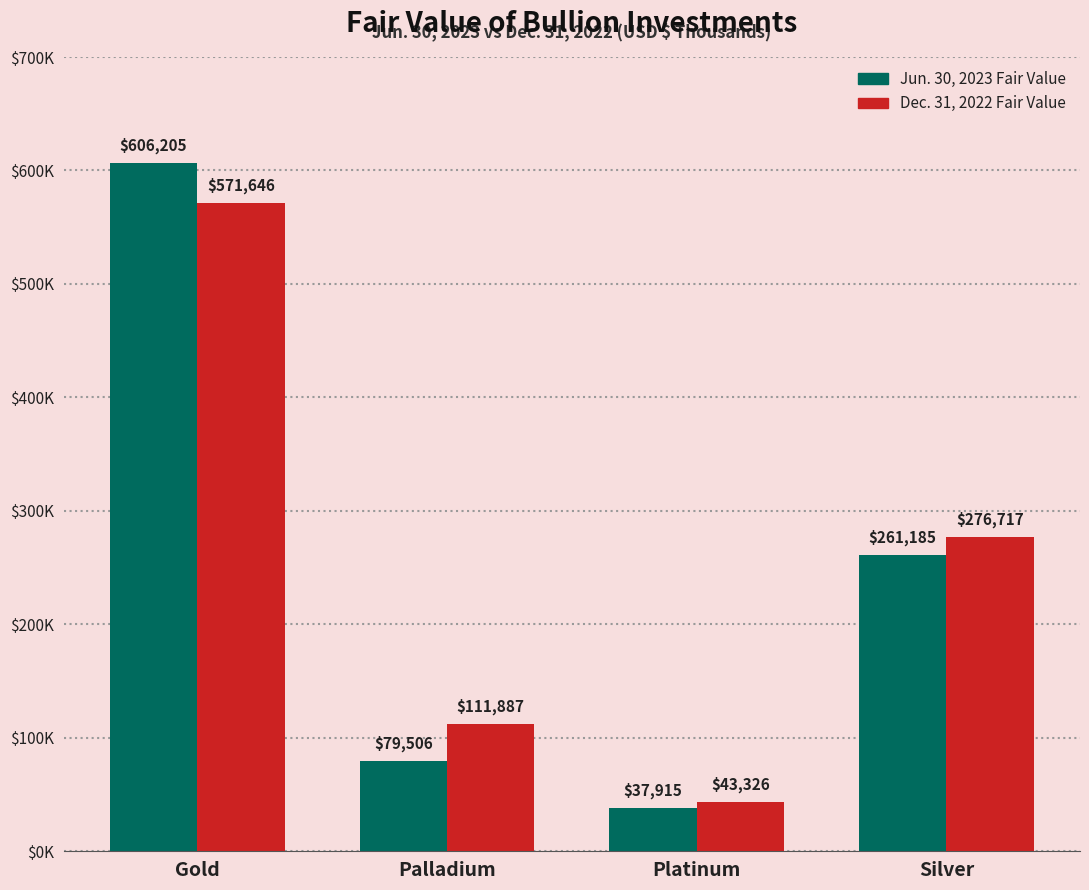

At which category is the sum across all series the highest?

Gold